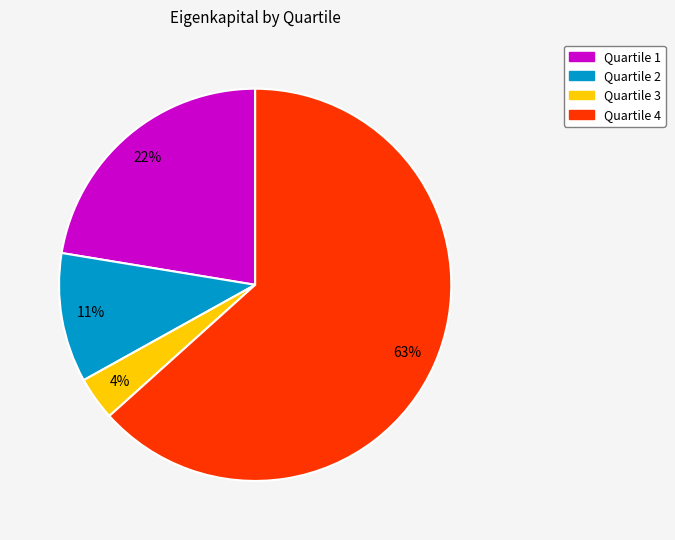

Count the number of slices in the pie.

4